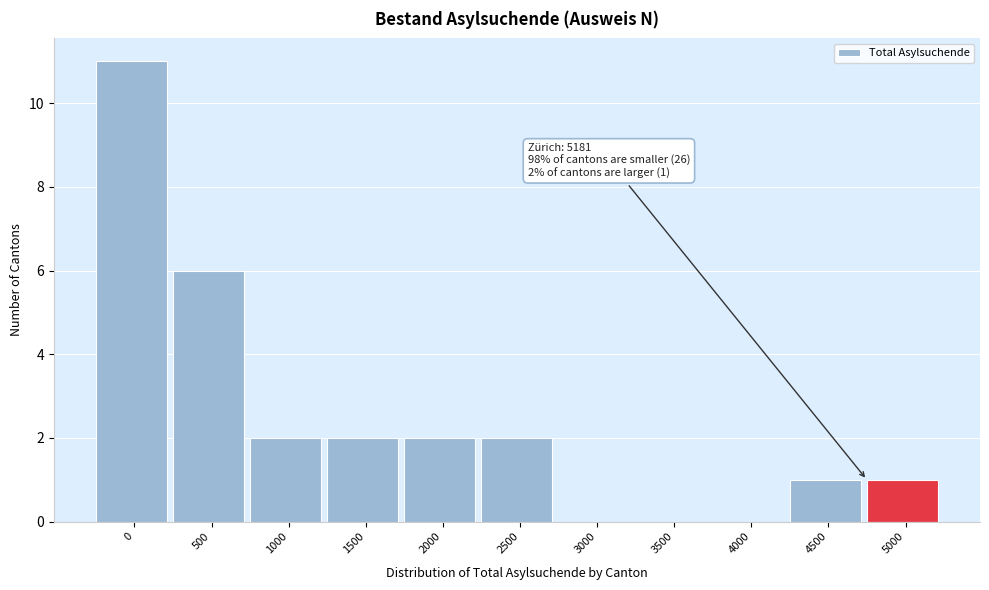

Reading left to right, what are all the values shown in this chart?

0=11	500=6	1000=2	1500=2	2000=2	2500=2	3000=0	3500=0	4000=0	4500=1	5000=1